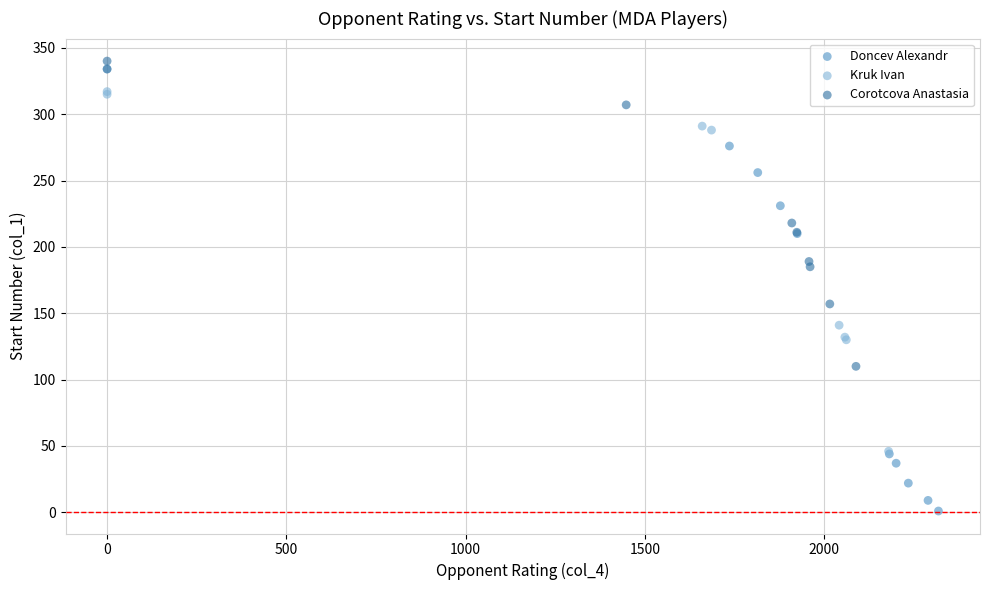

Which series contains the lowest Y value?

Doncev Alexandr